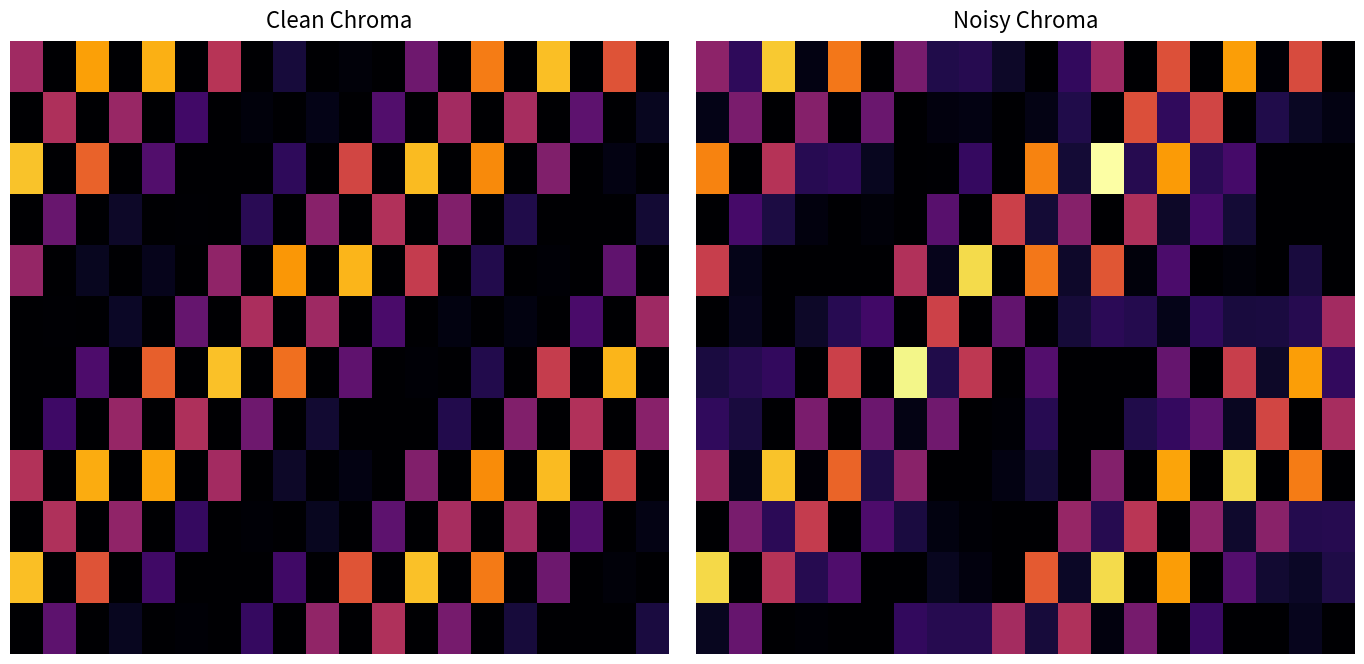

Between 4 and 9, which is larger?

4